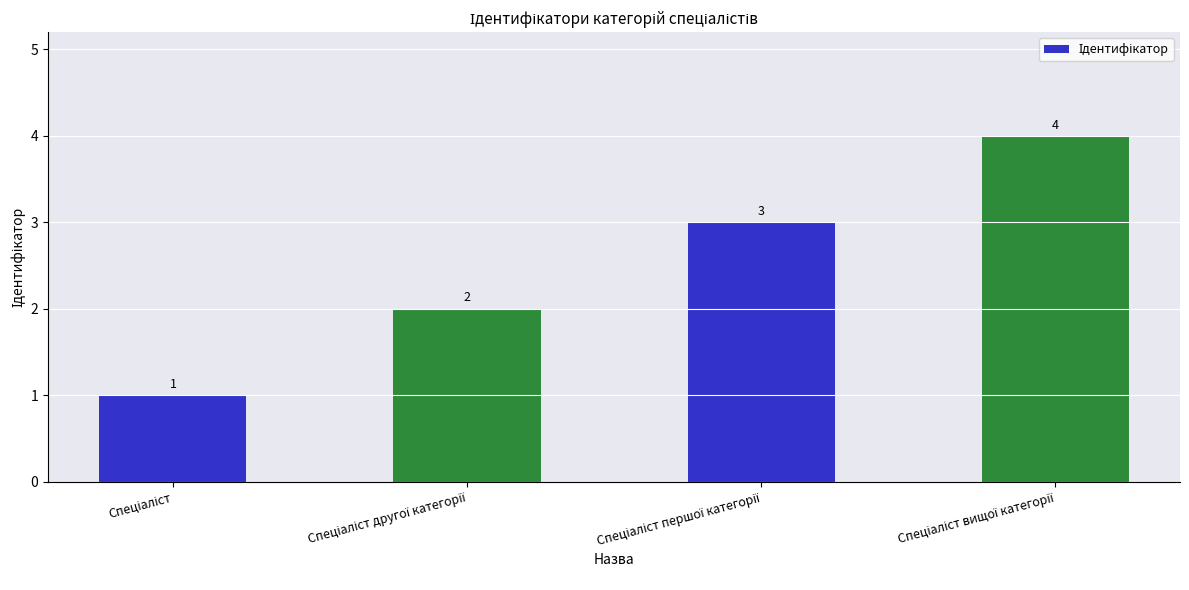

Count the values in the range 2 to 4.

3